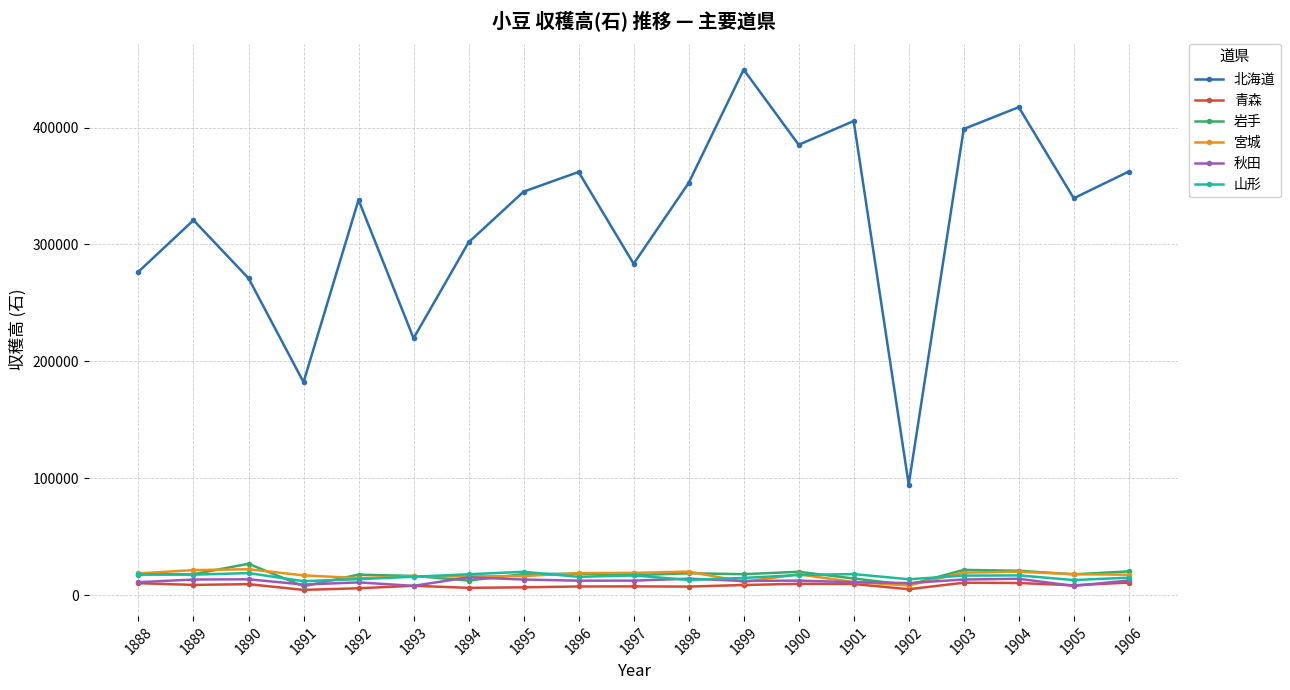

Which series has the largest range (max minus min)?

北海道